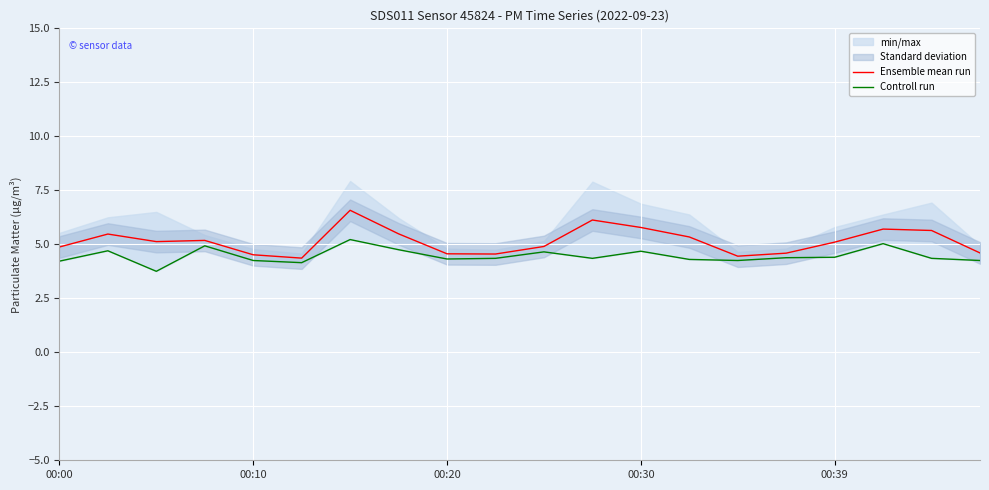

True or false: Ensemble mean run has a value of 6.3 at 00:20.

False